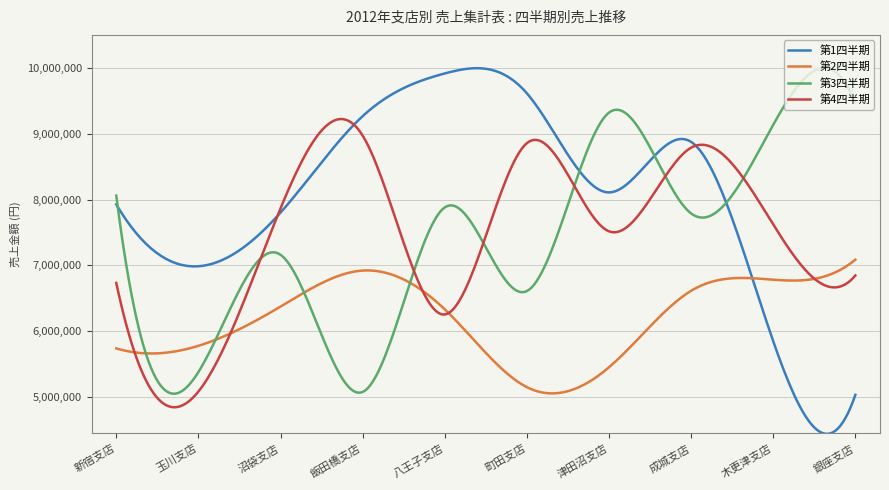

What is the minimum value shown in the chart?

4437187.6